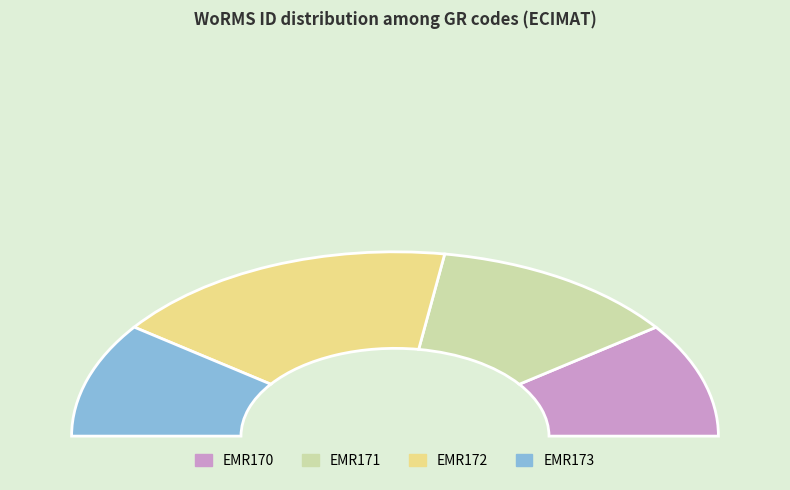

What portion of the pie excludes EMR173?

79.9%